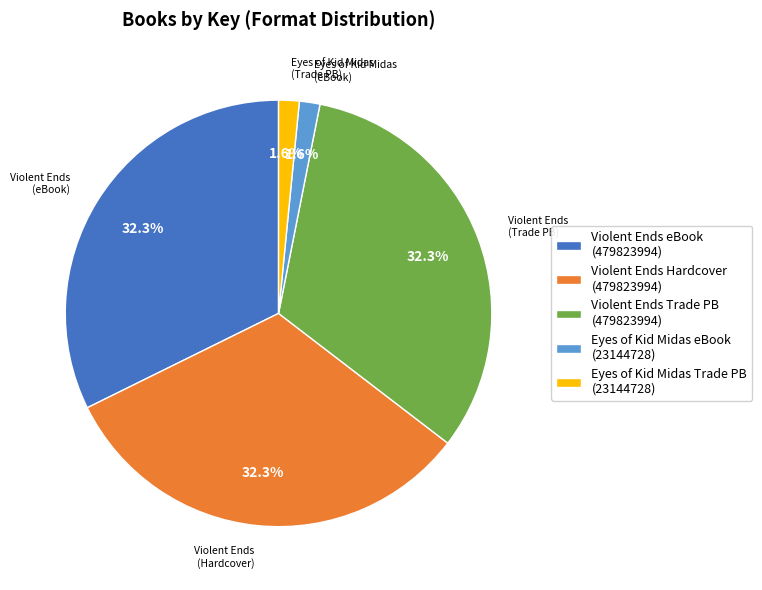

Is the sum of Eyes of Kid Midas Trade PB (23144728) and Eyes of Kid Midas eBook (23144728) greater than half?

No